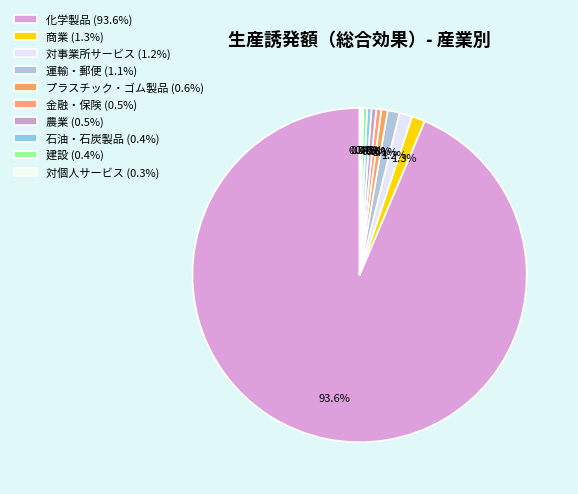

How many slices are in this pie chart?

10